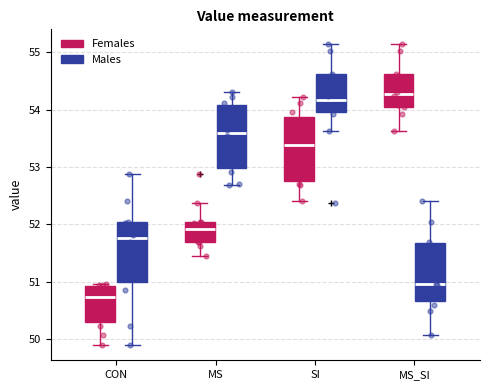

Reading left to right, transcribe this box plot: for each box, give where its median line is, the range the box spans, and where its two whiskers end, as read against the y-axis. The values are not printed on the chart, so give them approximately, as read against the axis.

CON (Females): median 50.7, box 50.3 to 50.9, whiskers 49.9 to 51.0
CON (Males): median 51.8, box 51.0 to 52.0, whiskers 49.9 to 52.9
MS (Females): median 51.9, box 51.7 to 52.0, whiskers 51.4 to 52.4
MS (Males): median 53.6, box 53.0 to 54.1, whiskers 52.7 to 54.3
SI (Females): median 53.4, box 52.8 to 53.9, whiskers 52.4 to 54.2
SI (Males): median 54.2, box 54.0 to 54.6, whiskers 53.6 to 55.1
MS_SI (Females): median 54.3, box 54.1 to 54.6, whiskers 53.6 to 55.1
MS_SI (Males): median 51.0, box 50.7 to 51.7, whiskers 50.1 to 52.4